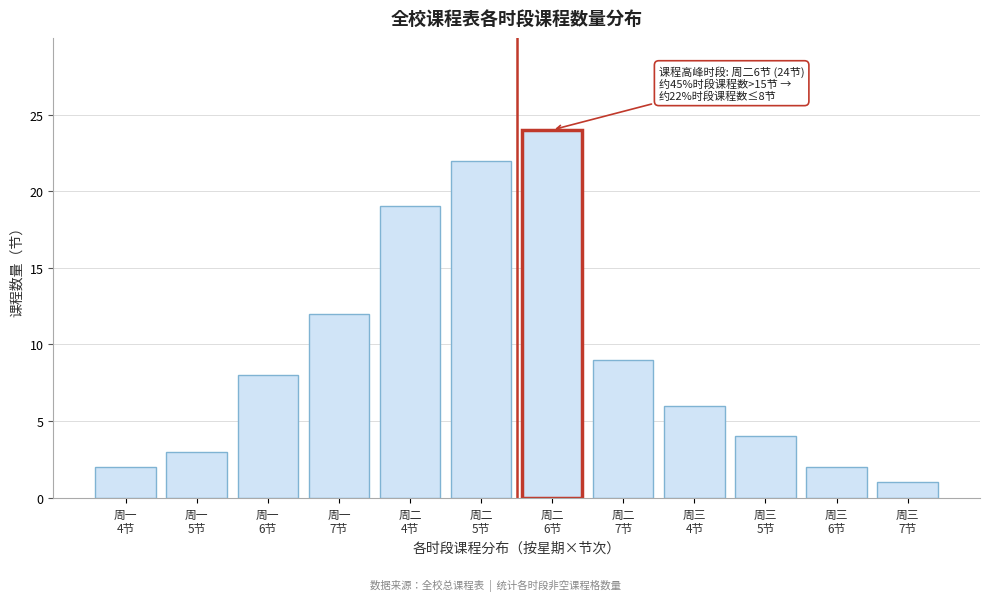

Reading right to left, extract all data points from this chart.

1	2	4	6	9	24	22	19	12	8	3	2